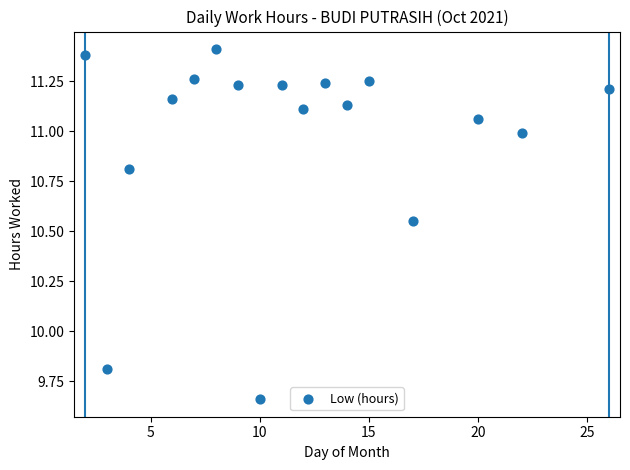

What Y value in the scatter plot is closest to 10?

9.8